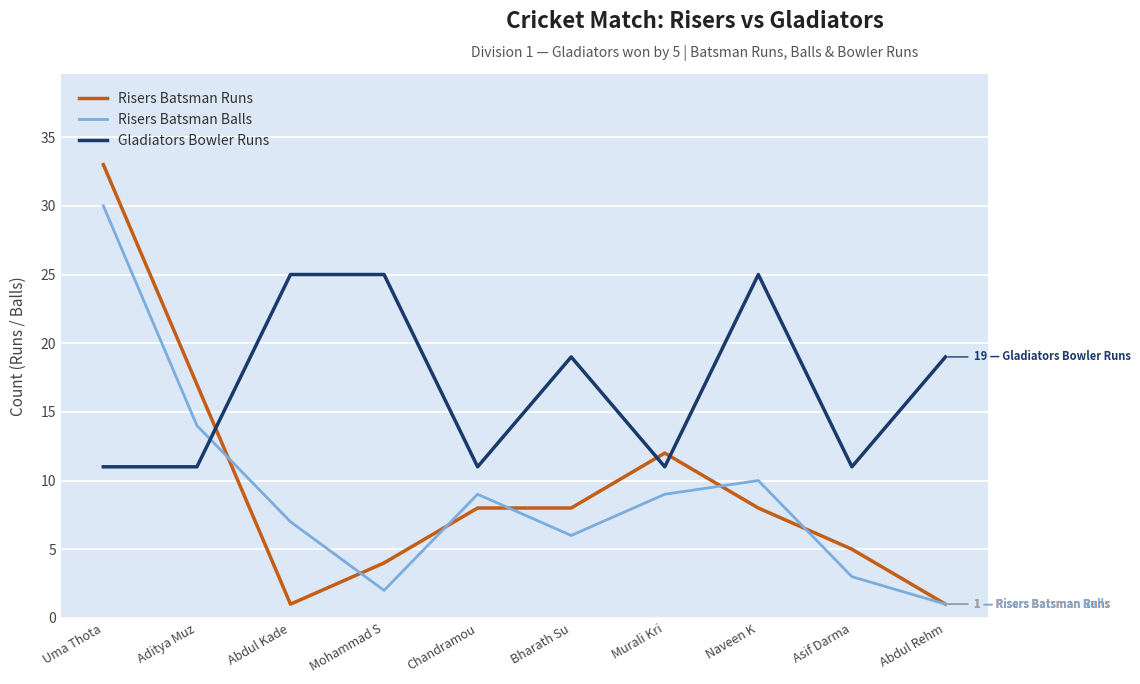

What position from the left is Chandramou?

5